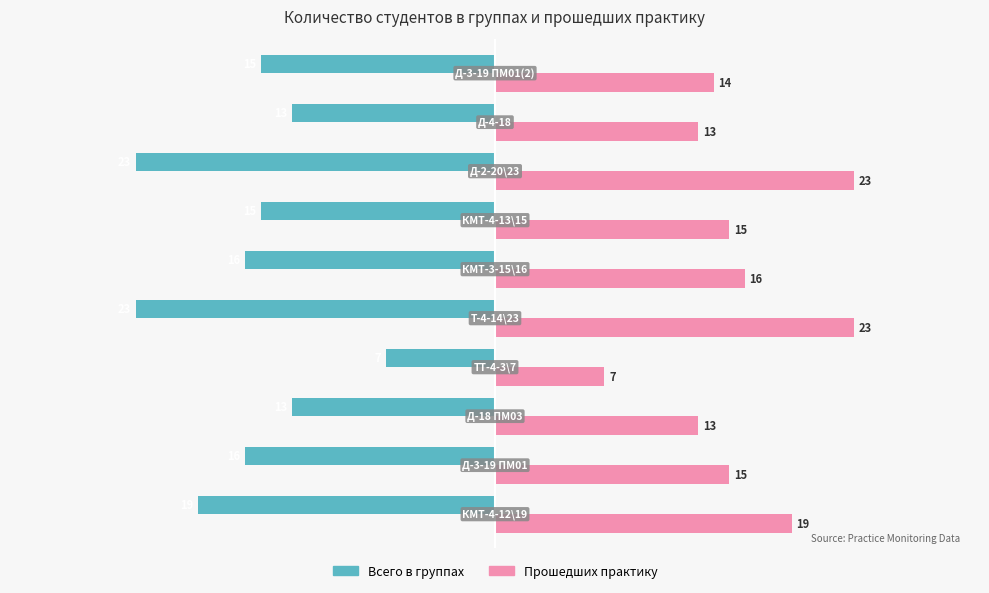

Which series has the largest total across all categories?

Прошедших практику